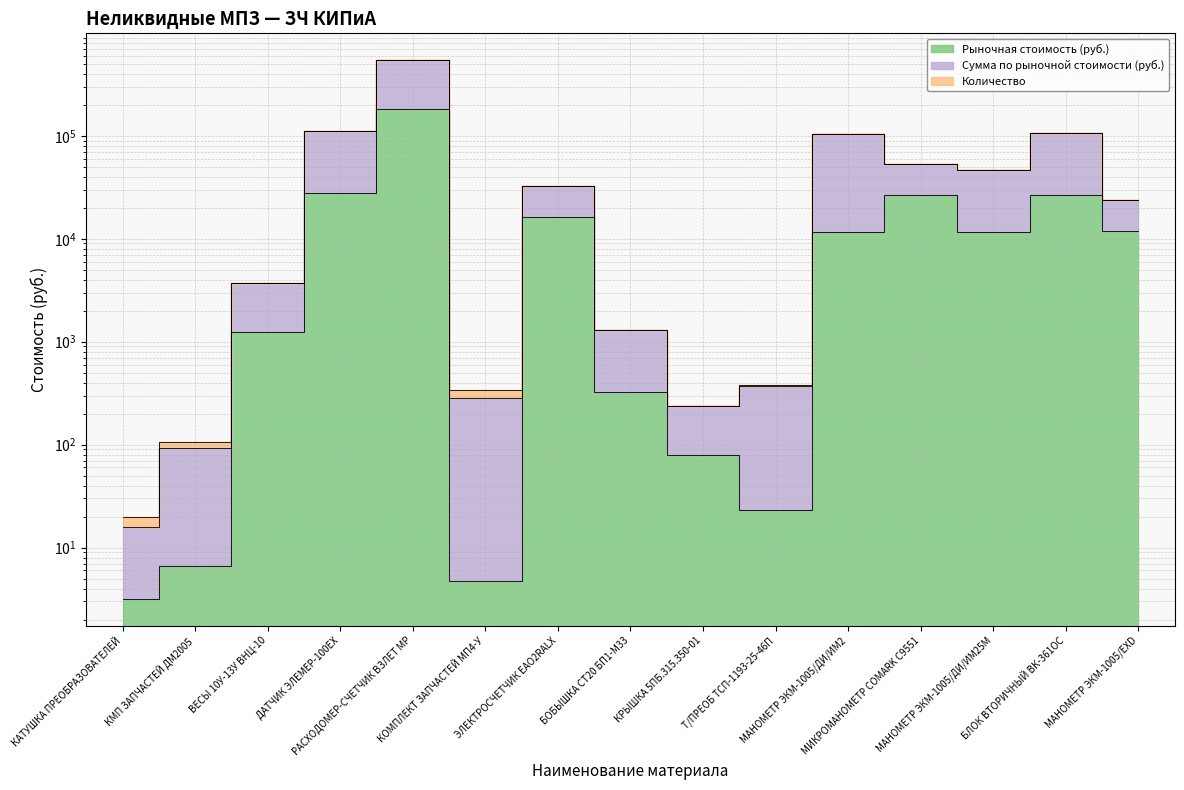

Which category has the highest value in the Сумма по рыночной стоимости (руб.) series?

РАСХОДОМЕР-СЧЕТЧИК ВЗЛЕТ МР